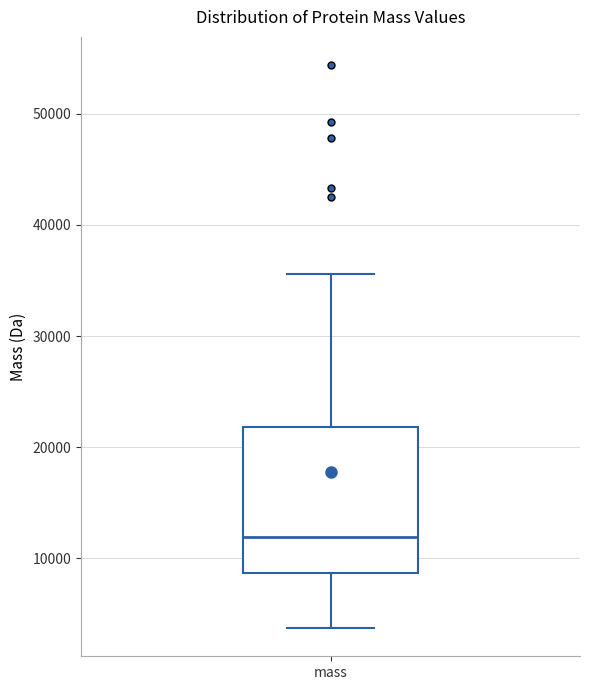

Transcribe this box plot: give where the median line is, the range the box spans, and where the two whiskers end, as read against the y-axis. The values are not printed on the chart, so give them approximately, as read against the axis.

median 12000, box 9000 to 22000, whiskers 4000 to 36000